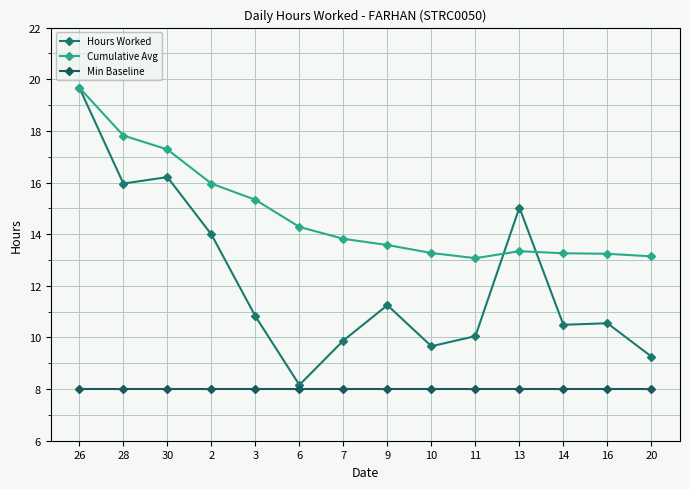

Reading left to right, transcribe all the data shown in this chart.

Hours Worked: 26=19.7	28=16.0	30=16.2	2=14.0	3=10.8	6=8.2	7=9.9	9=11.2	10=9.7	11=10.1	13=15.0	14=10.5	16=10.6	20=9.3
Cumulative Avg: 26=19.7	28=17.8	30=17.3	2=16.0	3=15.3	6=14.3	7=13.8	9=13.6	10=13.3	11=13.1	13=13.3	14=13.3	16=13.2	20=13.1
Min Baseline: 26=8.0	28=8.0	30=8.0	2=8.0	3=8.0	6=8.0	7=8.0	9=8.0	10=8.0	11=8.0	13=8.0	14=8.0	16=8.0	20=8.0